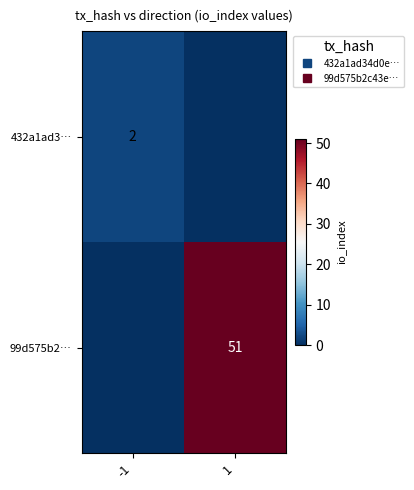

True or false: 99d575b2… has a value of 91 at 1.

False